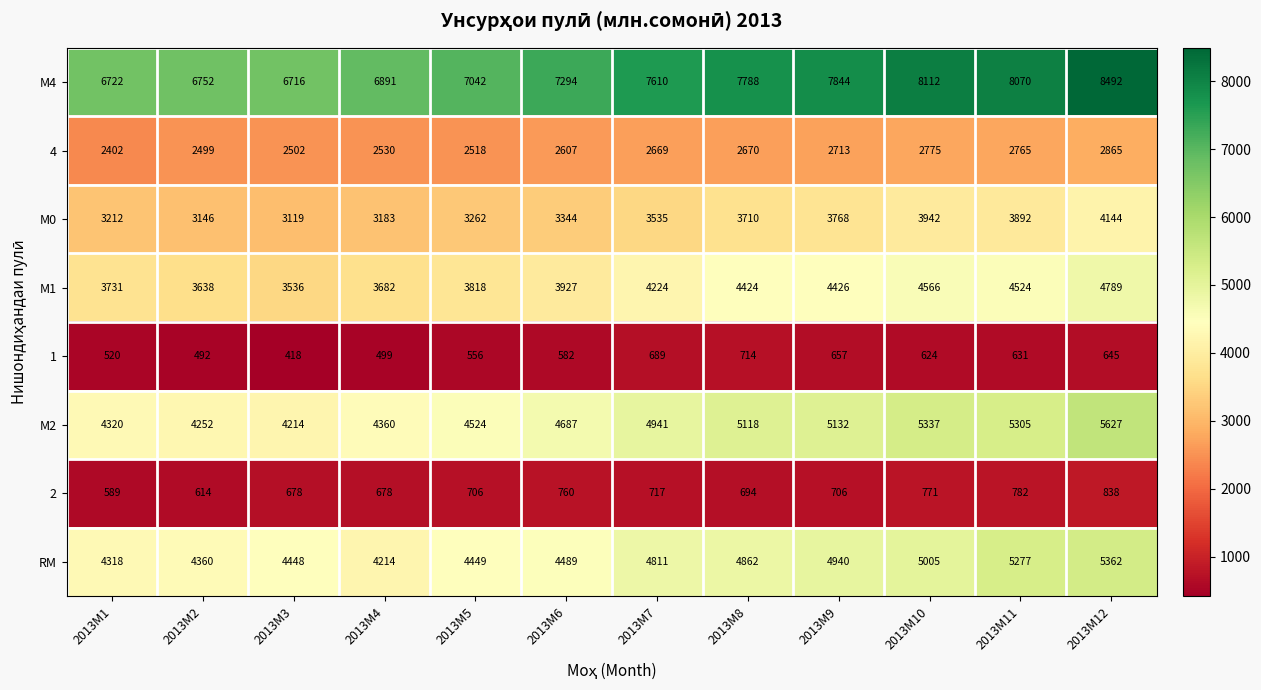

What is the maximum value shown in the chart?

8492